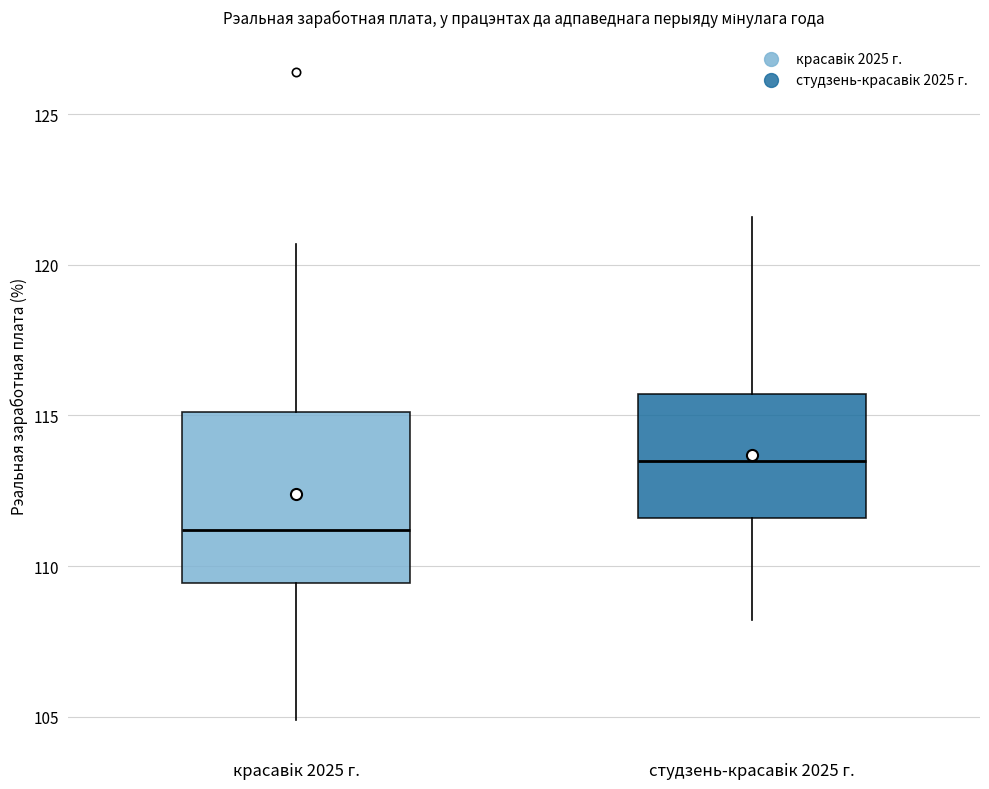

Comparing the boxes themselves (not the whiskers), which one is the tallest?

красавiк 2025 г.